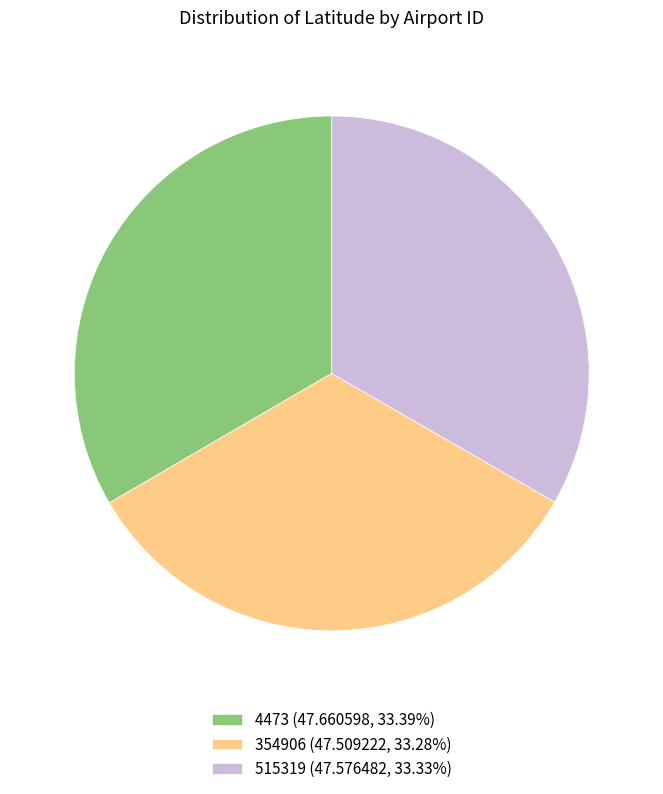

Do 354906 (47.509222, 33.28%) and 4473 (47.660598, 33.39%) together represent more than half of the pie?

Yes